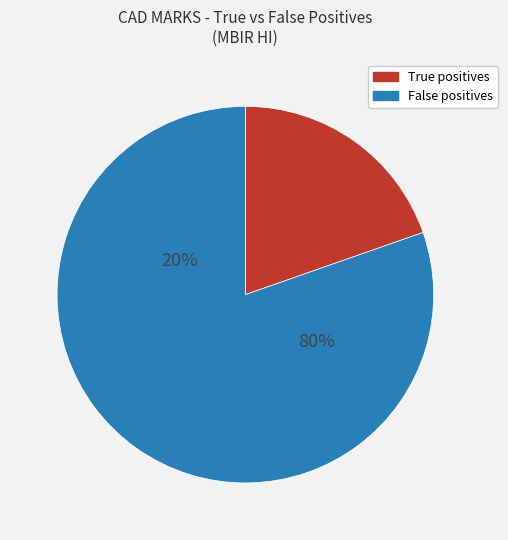

True or false: 22 accounts for 1% of the total.

False